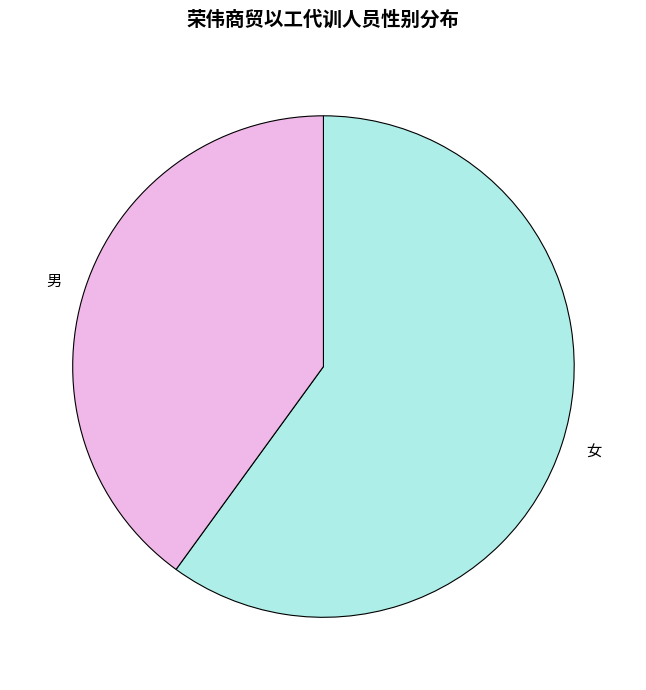

How many segments does this pie chart have?

2